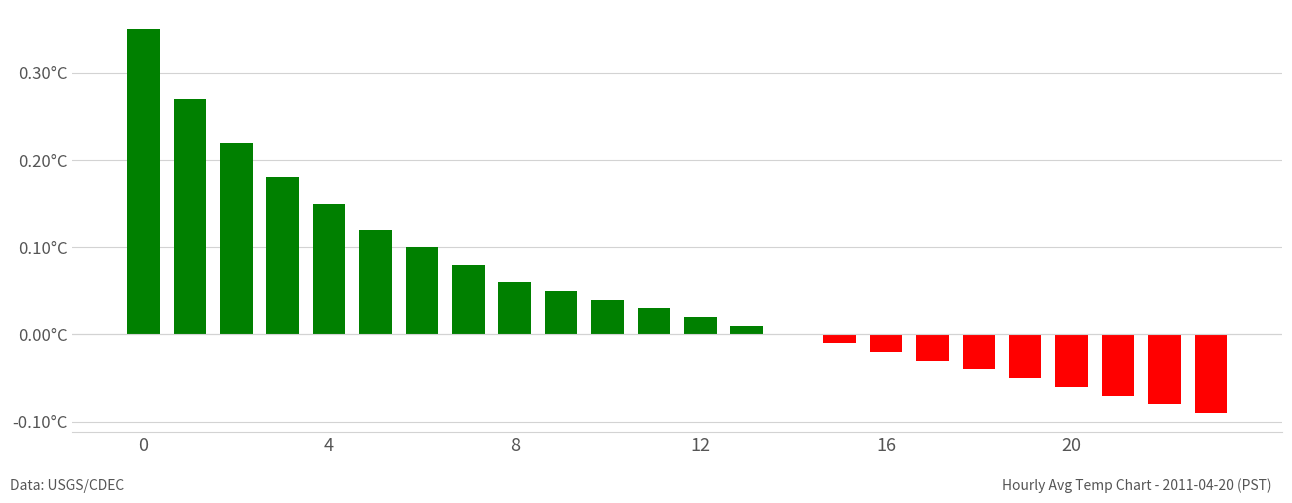

What is the sum of all values?

1.2